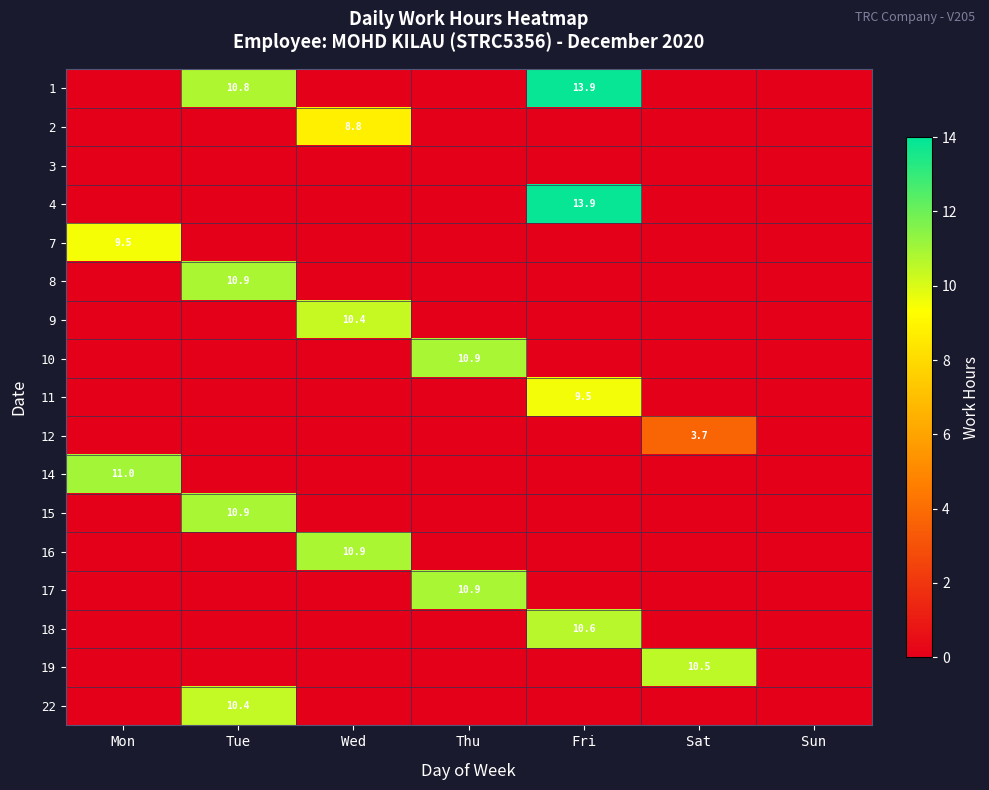

True or false: 1 has a value of 18.6 at Fri.

False